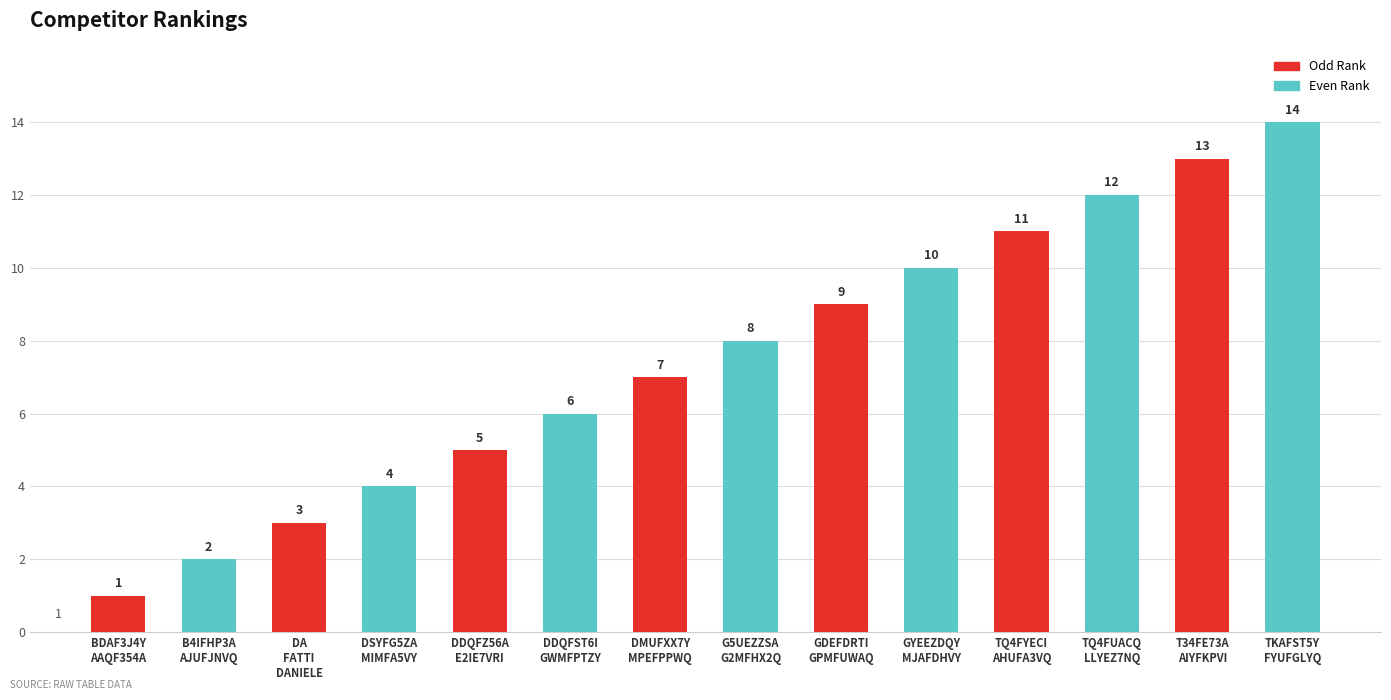

The value at TQ4FUACQ
LLYEZ7NQ is 12. True or false?

True